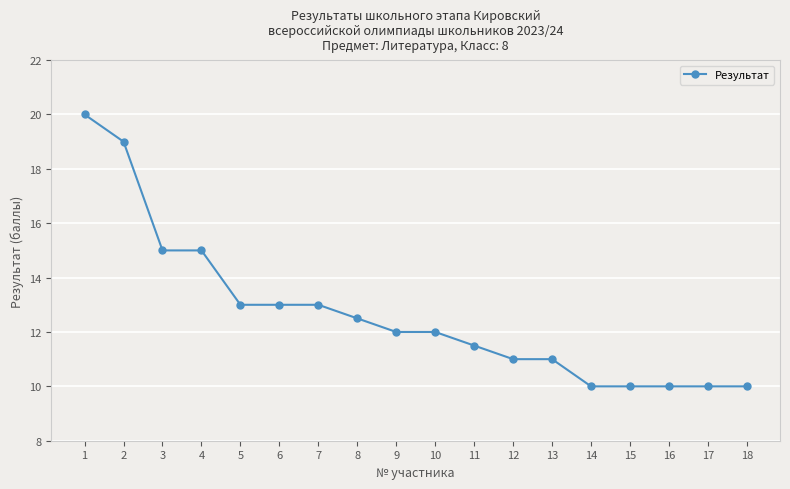

Count the number of data series in this chart.

1